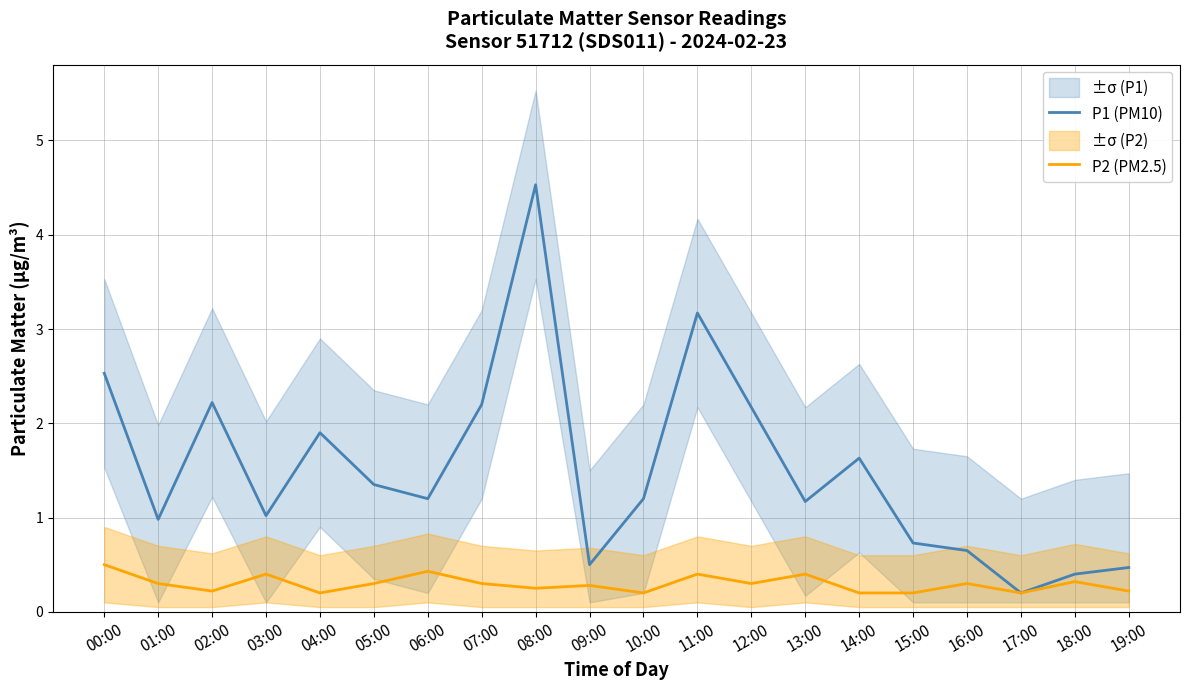

The value of P1 (PM10) at 04:00 is 1.0. True or false?

False